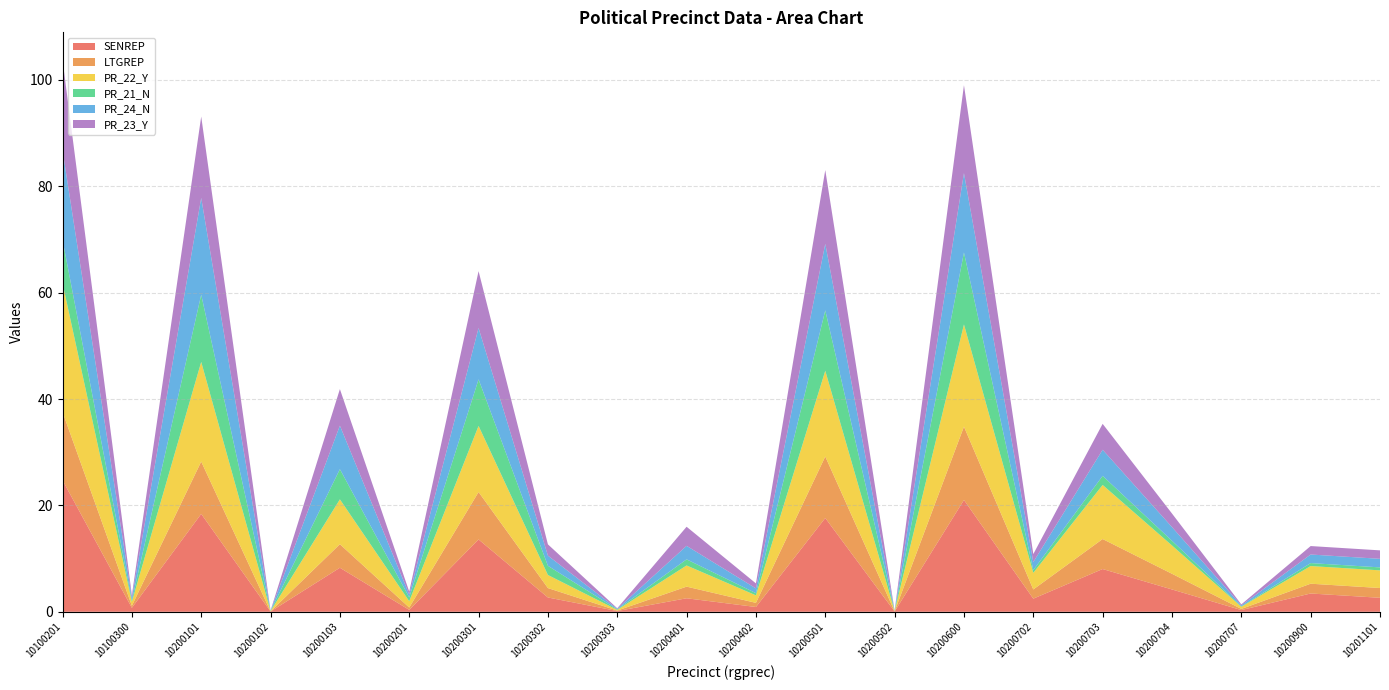

Reading right to left, extract all data points from this chart.

SENREP: 2.6	3.4	0.3	4.2	8.0	2.5	21.0	0.1	17.6	0.9	2.5	0.1	2.7	13.6	0.4	8.3	0.1	18.4	0.7	24.7
LTGREP: 1.8	1.8	0.2	3.0	5.6	1.7	13.8	0.0	11.6	0.8	2.2	0.1	1.8	8.9	0.4	4.4	0.0	9.8	0.4	12.8
PR_22_Y: 3.3	3.3	0.4	5.3	10.2	3.1	19.2	0.0	16.1	1.4	4.0	0.1	2.5	12.4	1.2	8.4	0.1	18.7	0.7	24.2
PR_21_N: 0.6	0.6	0.1	0.9	1.7	0.5	13.5	0.0	11.4	0.4	1.1	0.1	1.7	8.8	0.7	5.7	0.0	12.6	0.2	8.1
PR_24_N: 1.6	1.6	0.2	2.6	4.9	1.5	14.9	0.0	12.5	0.9	2.5	0.1	1.9	9.7	0.5	8.2	0.0	18.2	0.5	16.9
PR_23_Y: 1.6	1.6	0.2	2.5	4.9	1.5	16.5	0.0	13.9	0.9	3.6	0.1	2.1	10.7	0.6	6.9	0.0	15.3	0.5	17.0